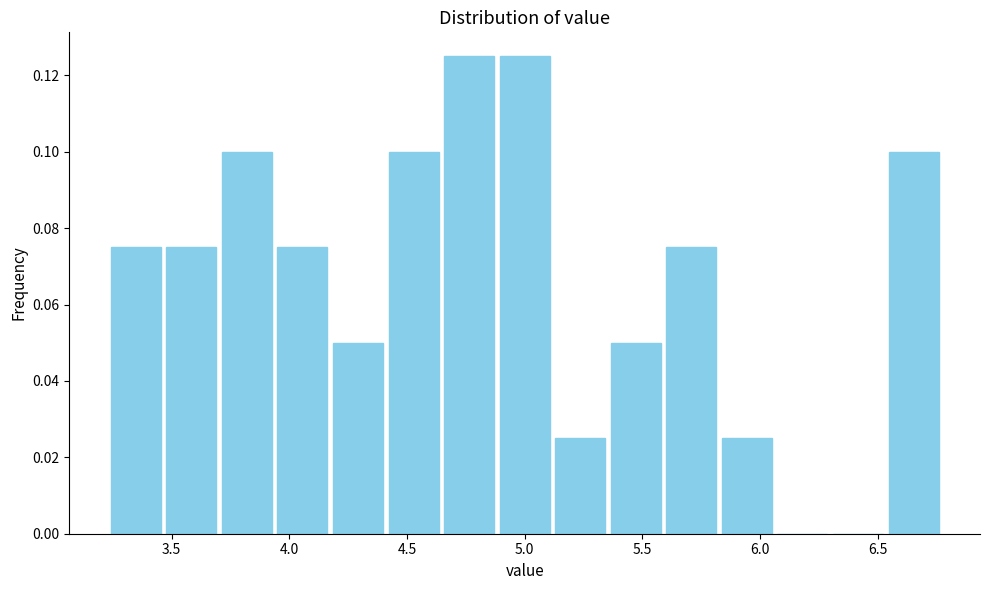

Reading left to right, transcribe this chart: for each bar, give the range it covers on the x-axis and its height. Neither the bar edges nor the heights are printed on the chart, so give them approximately, as read against the axes.

3.25 to 3.45: 0.076
3.45 to 3.70: 0.076
3.70 to 3.95: 0.100
3.95 to 4.15: 0.076
4.15 to 4.40: 0.050
4.40 to 4.65: 0.100
4.65 to 4.90: 0.126
4.90 to 5.10: 0.126
5.10 to 5.35: 0.026
5.35 to 5.60: 0.050
5.60 to 5.85: 0.076
5.85 to 6.05: 0.026
6.05 to 6.30: 0
6.30 to 6.55: 0
6.55 to 6.75: 0.100